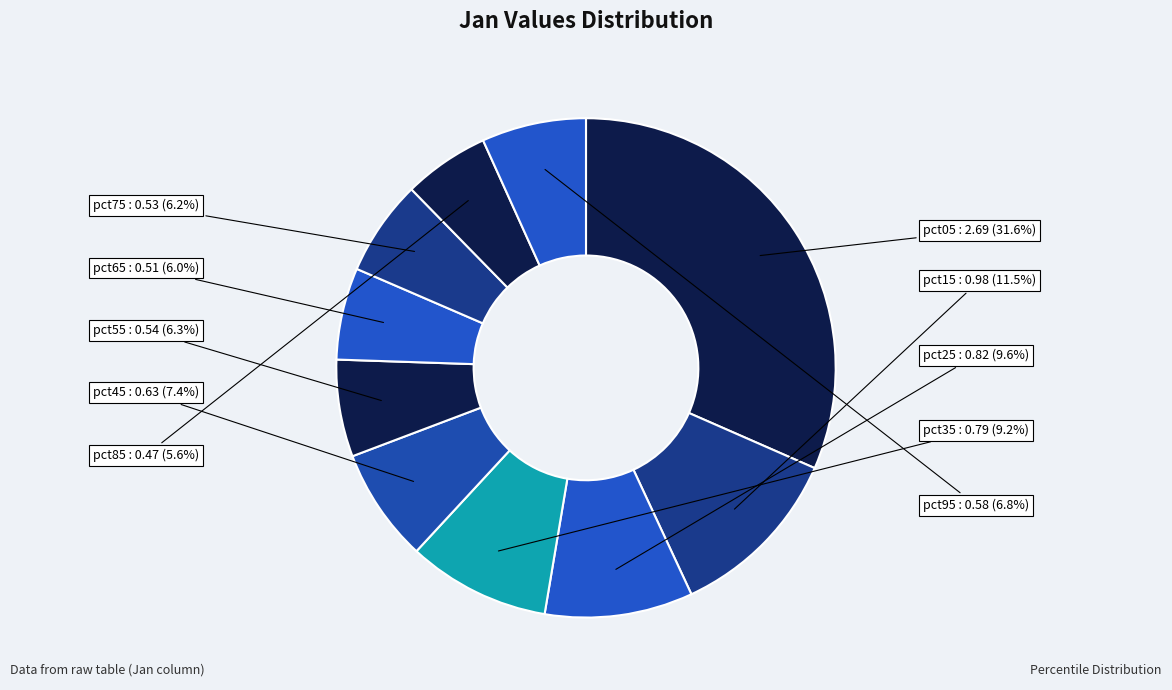

True or false: pct55 accounts for 6% of the total.

True